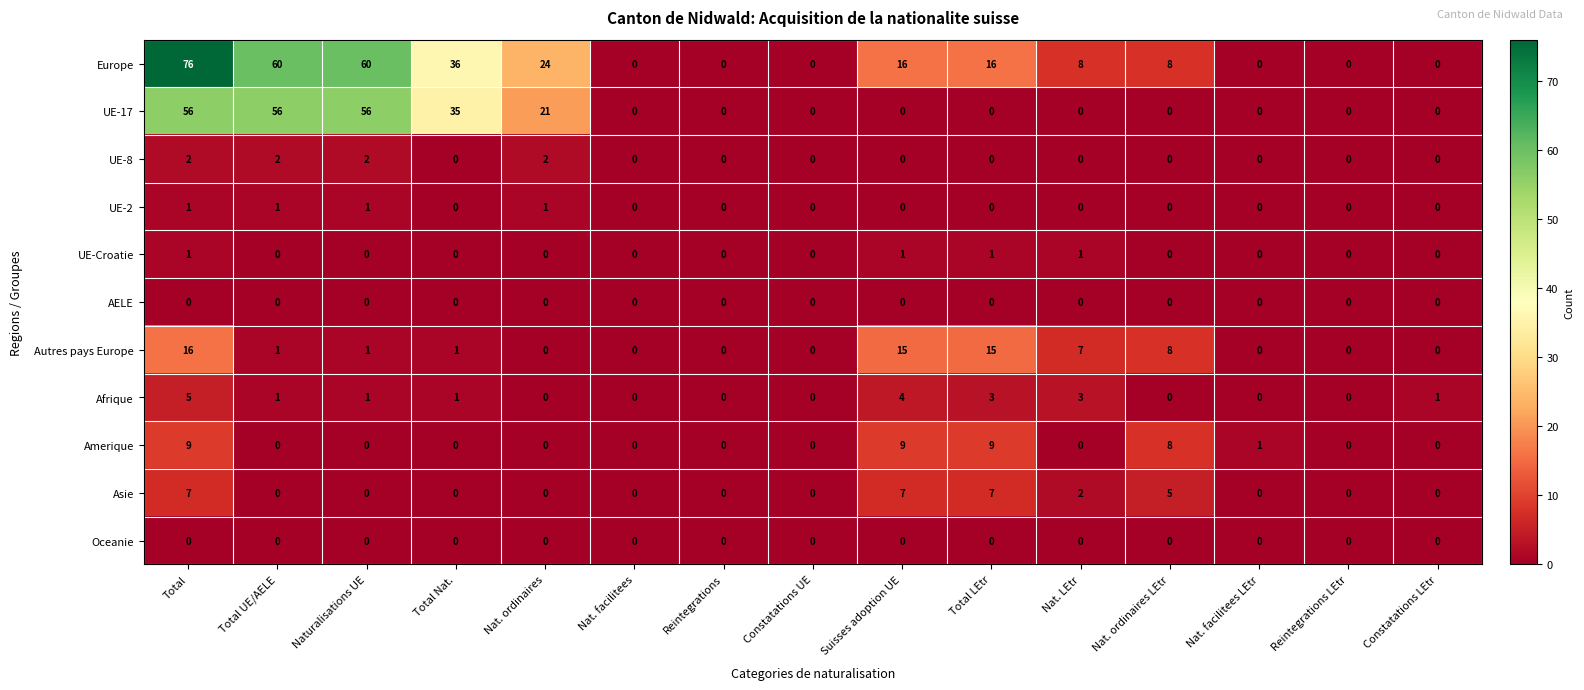

The value of AELE at Constatations UE is 0. True or false?

True